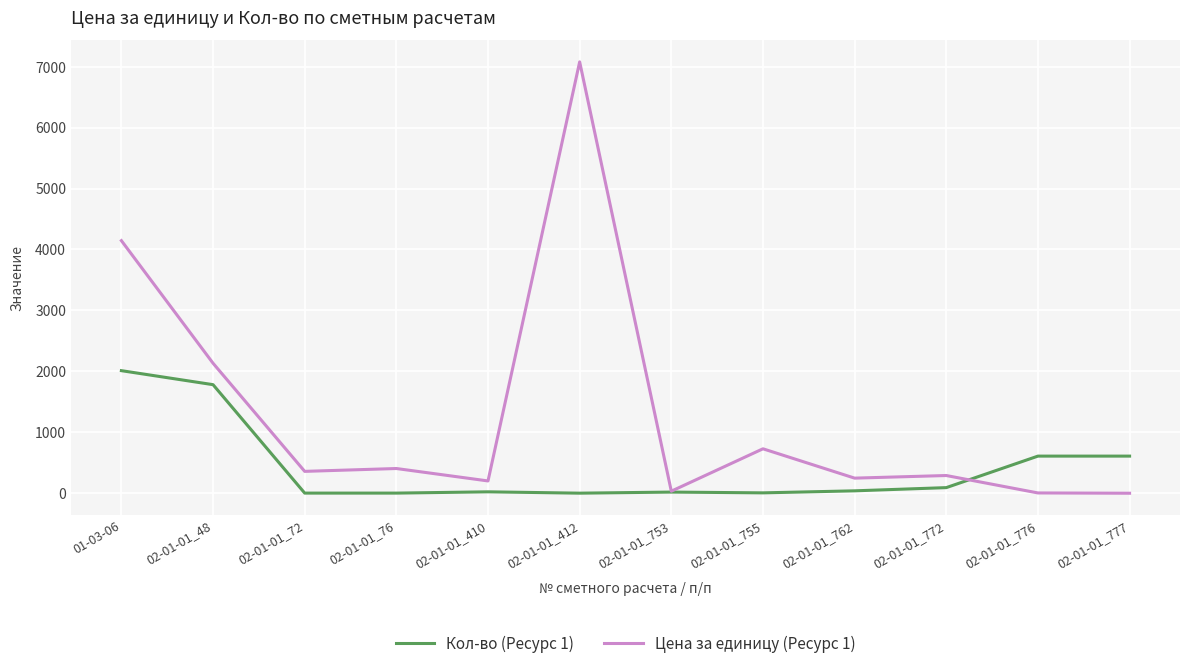

Is it true that Кол-во (Ресурс 1) equals 3.0 at 02-01-01_76?

True